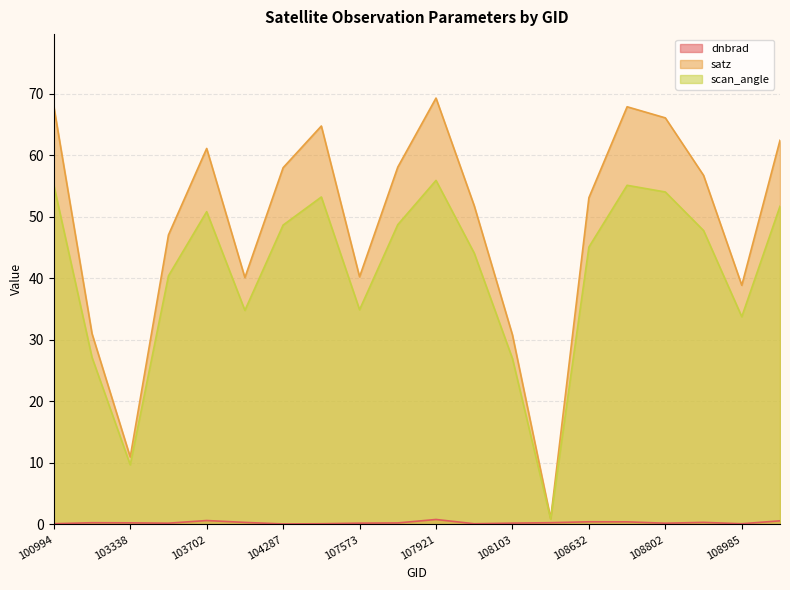

The value of scan_angle at 108632 is 27.2. True or false?

False